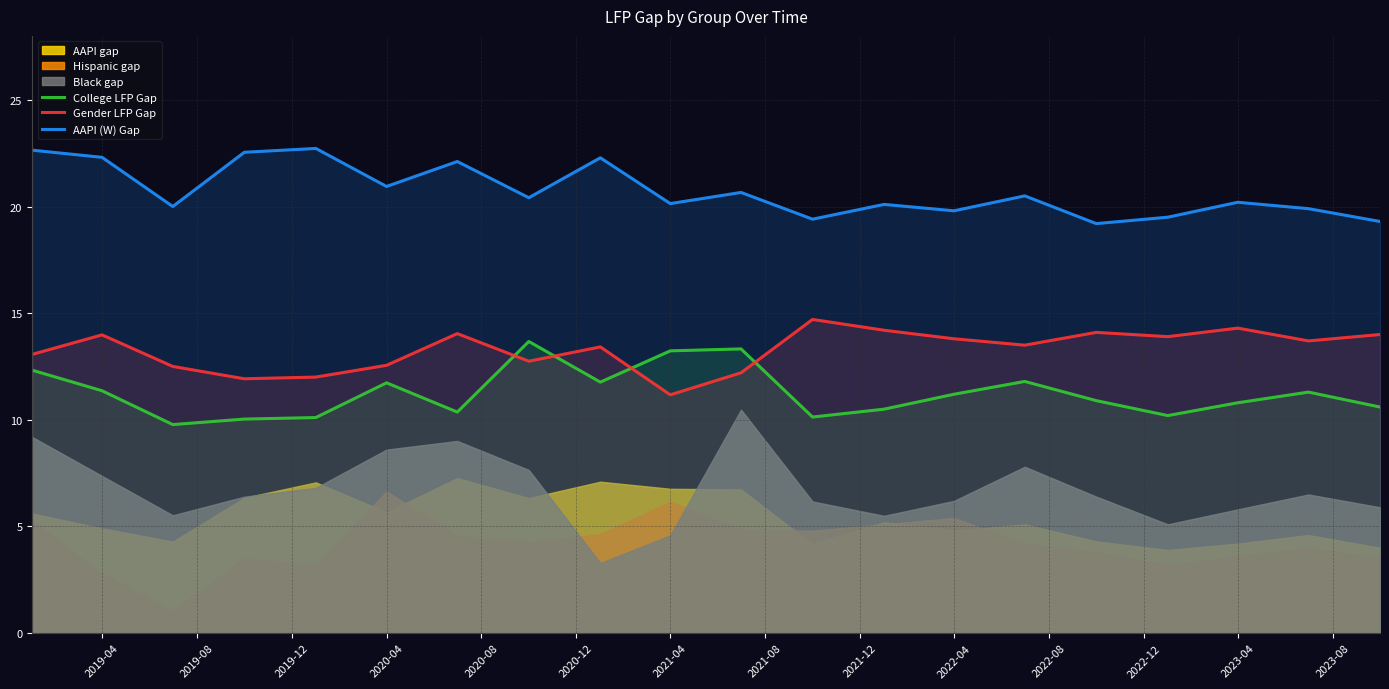

True or false: AAPI (W) Gap and College LFP Gap intersect in this chart.

False